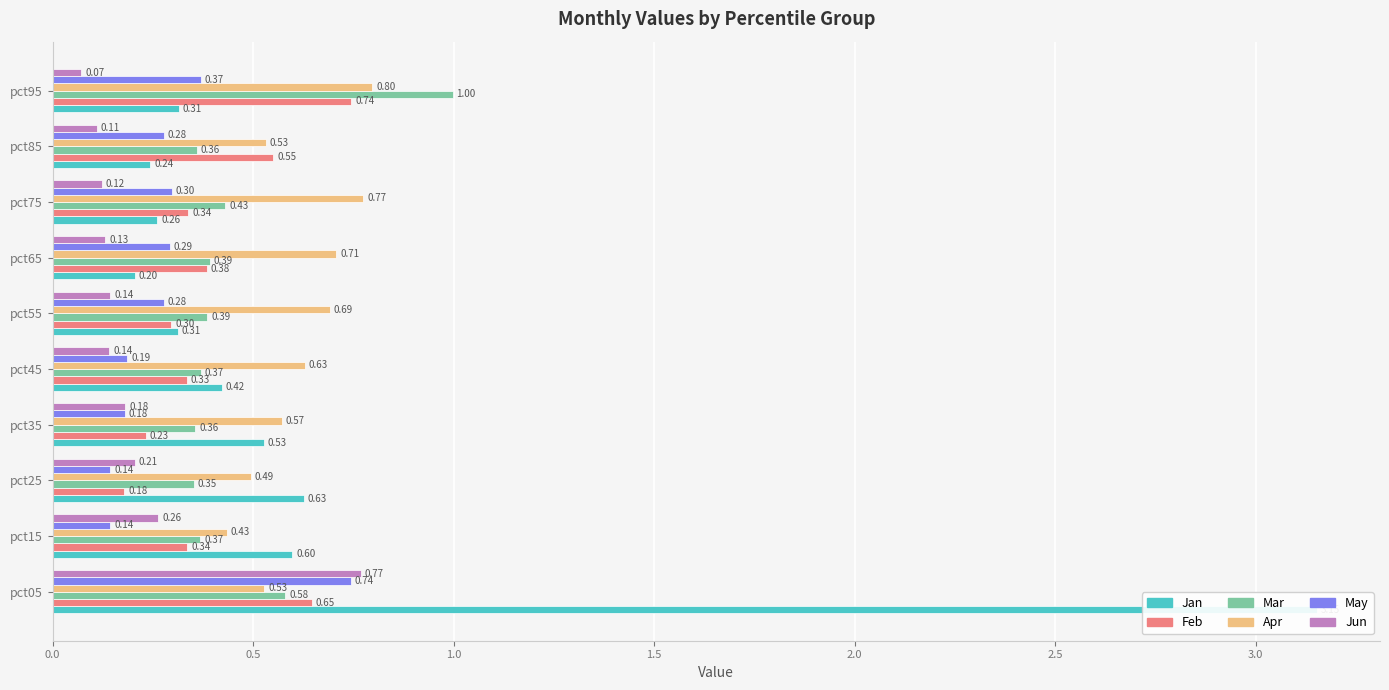

The Apr series shows 0.2 at pct55. True or false?

False